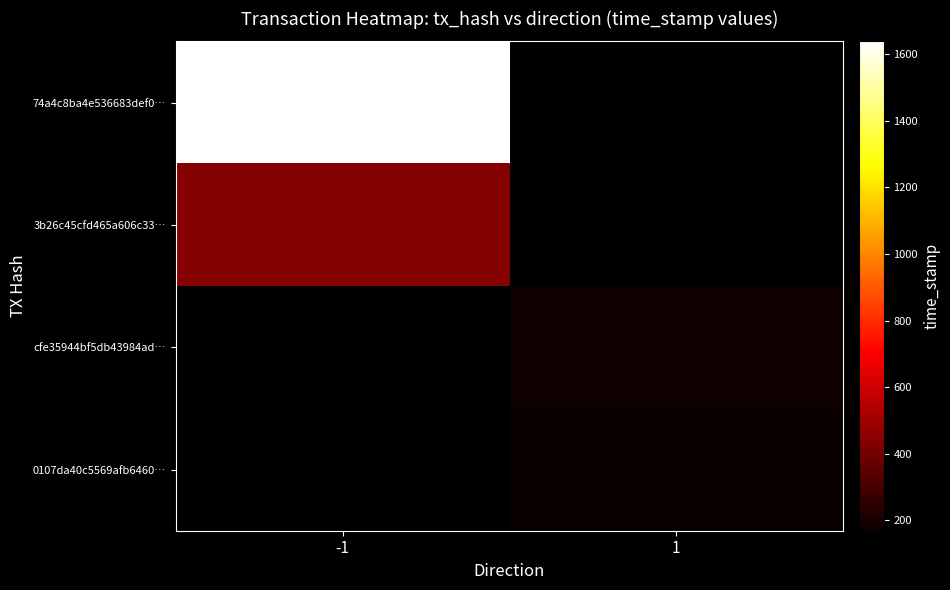

What is the average value of the cfe35944bf5db43984ad92cd53f22b2e38287d4 series?

800850092